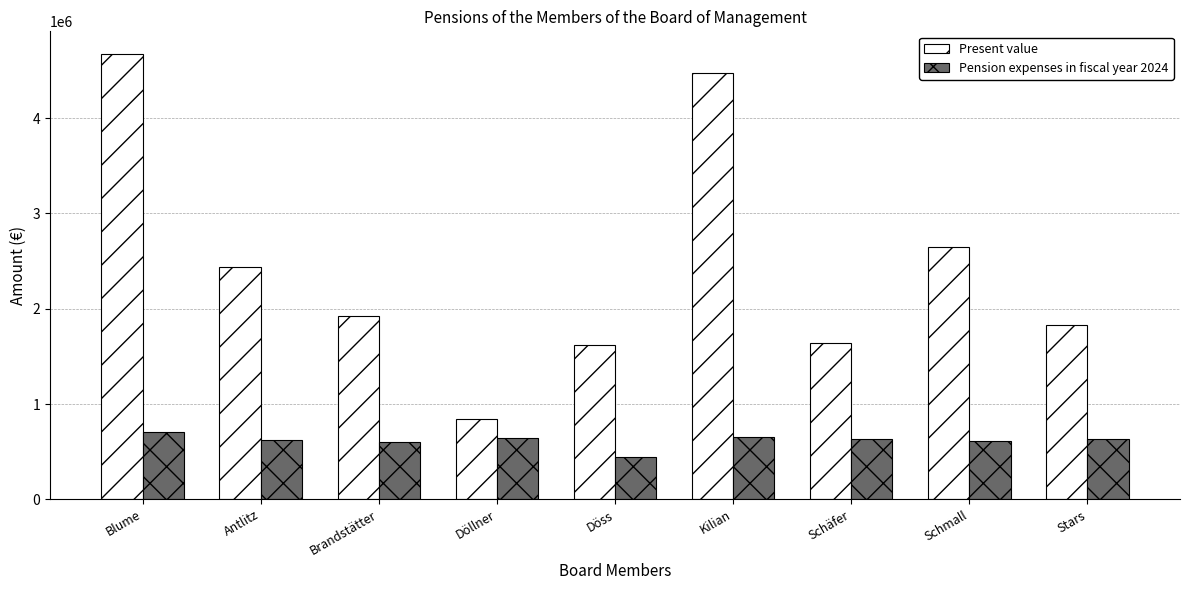

What is the difference between the maximum and second lowest values in the Present value series?

3063424